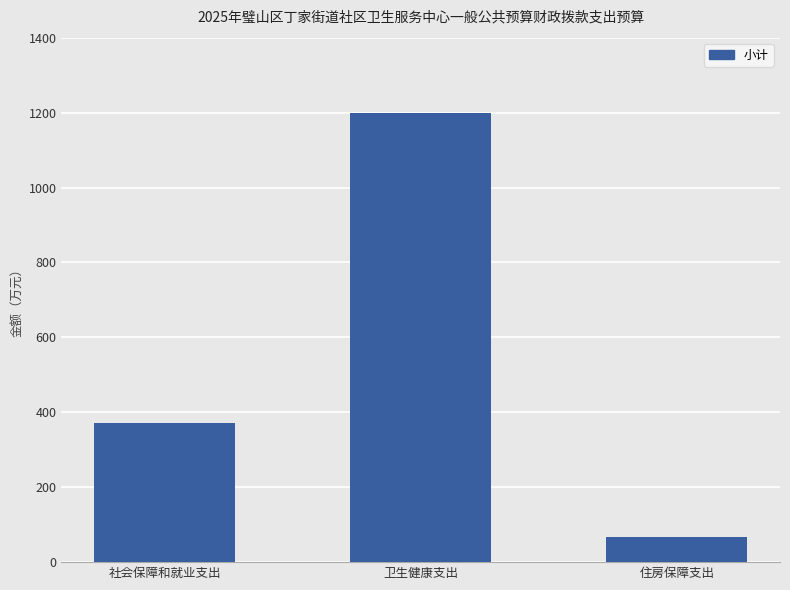

How many data points does each series have?

3